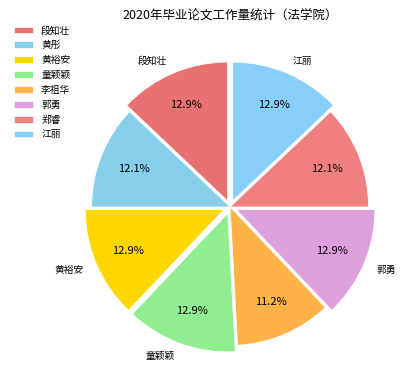

To the nearest percent, what portion does 黄彤 represent?

12%